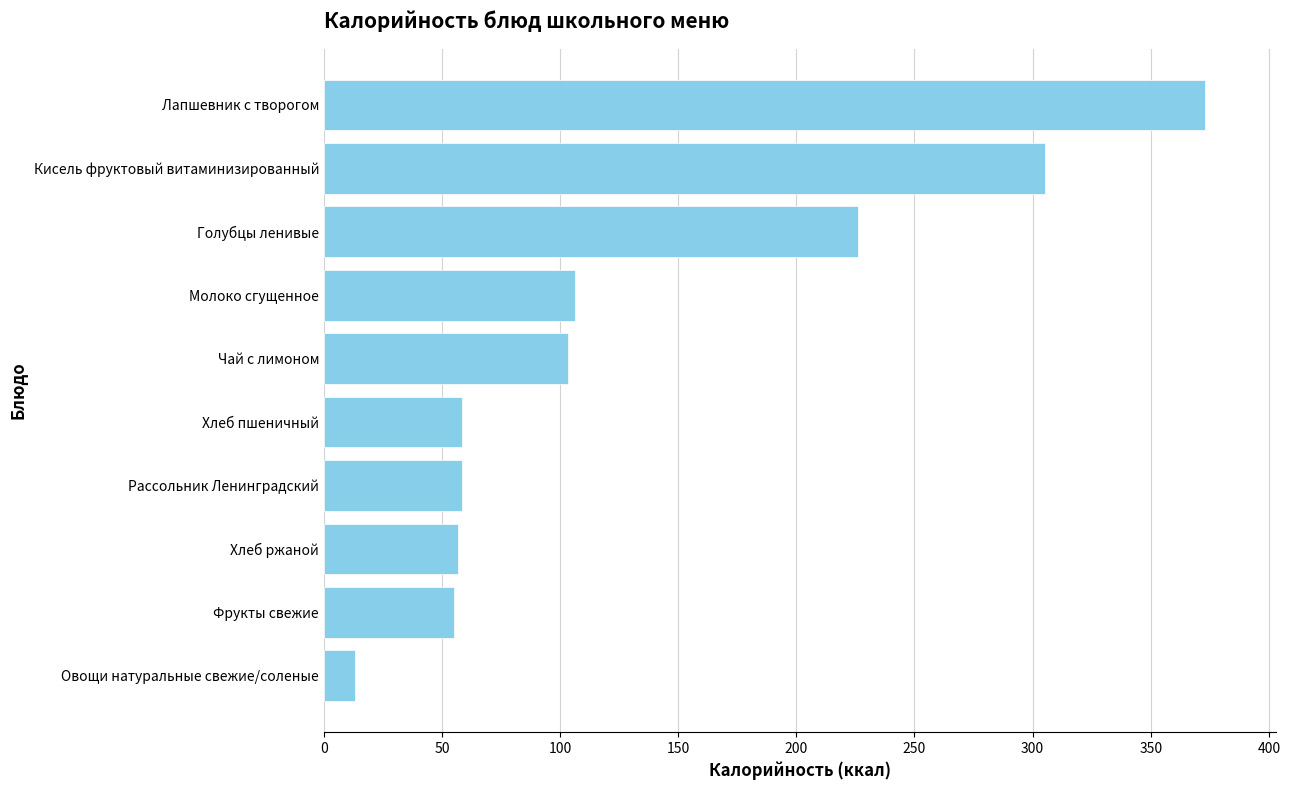

At which label is the value closest to 193?

Голубцы ленивые